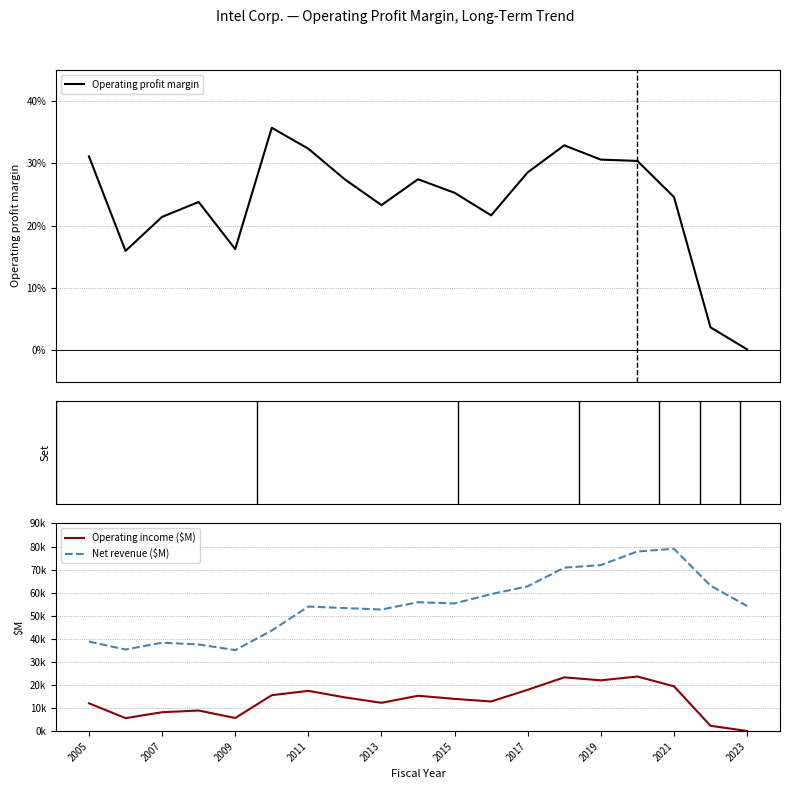

What is the value of the Operating income ($M) point at the 14th from the left?

23316.0